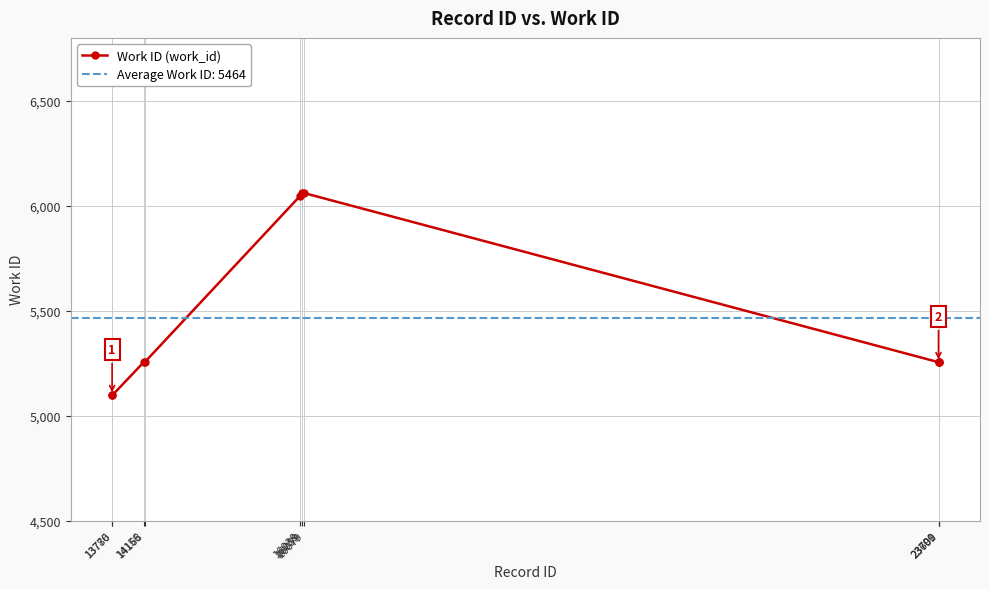

How many lines are shown in the chart?

1